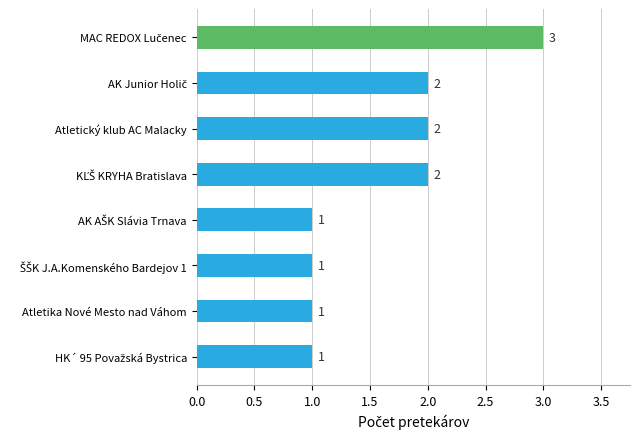

Reading top to bottom, what are all the values shown in this chart?

3	2	2	2	1	1	1	1